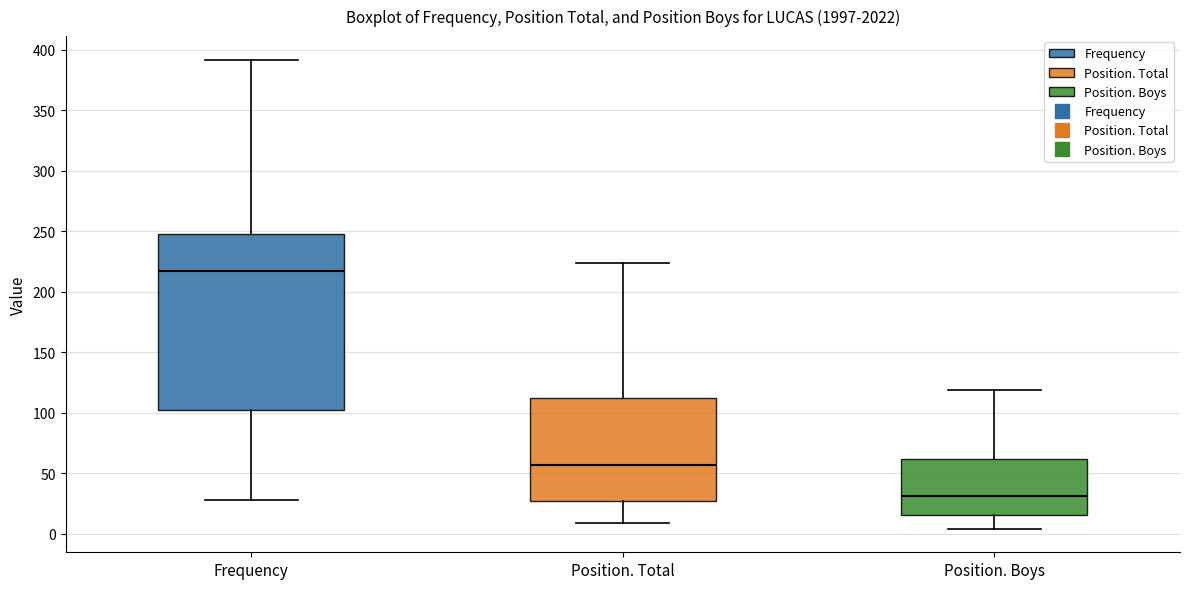

Which box's median line is the highest?

Frequency